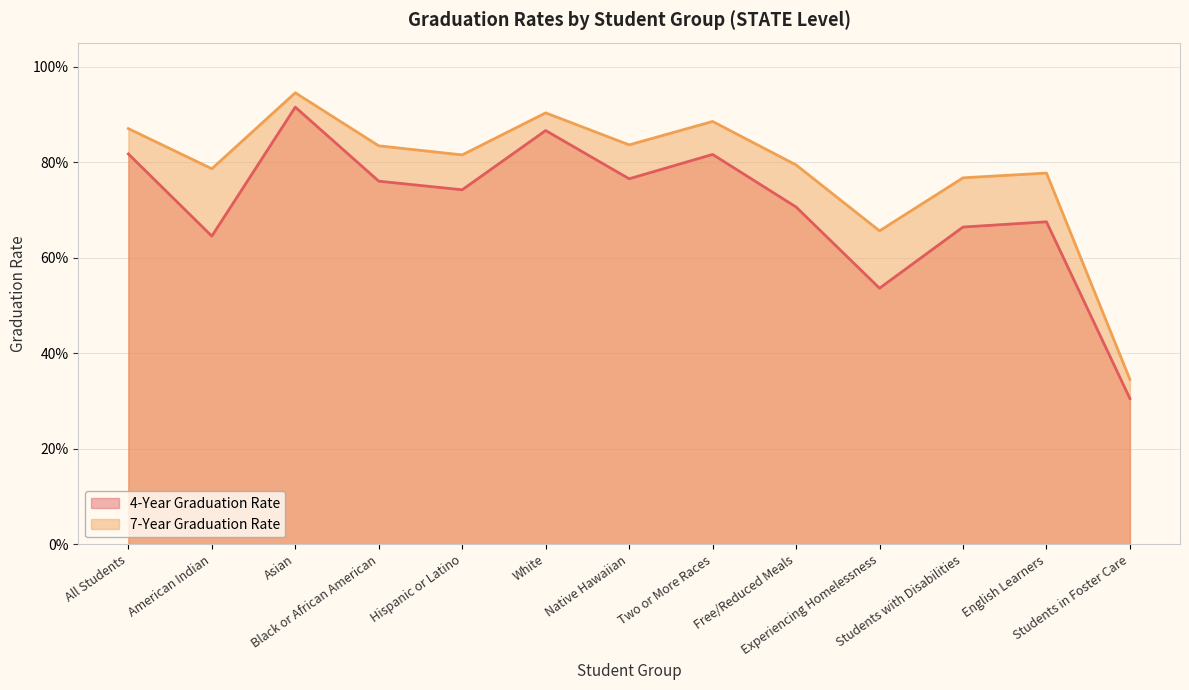

True or false: 7-Year Graduation Rate and 4-Year Graduation Rate cross at least once.

False